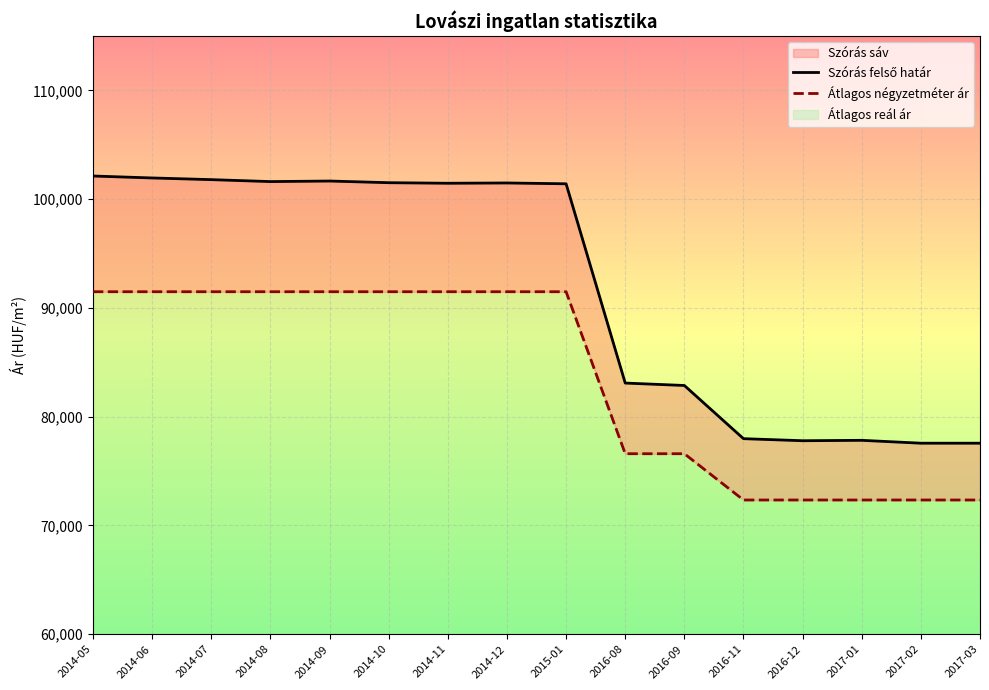

What is the difference between the highest and lowest values at 2017-02?

5223